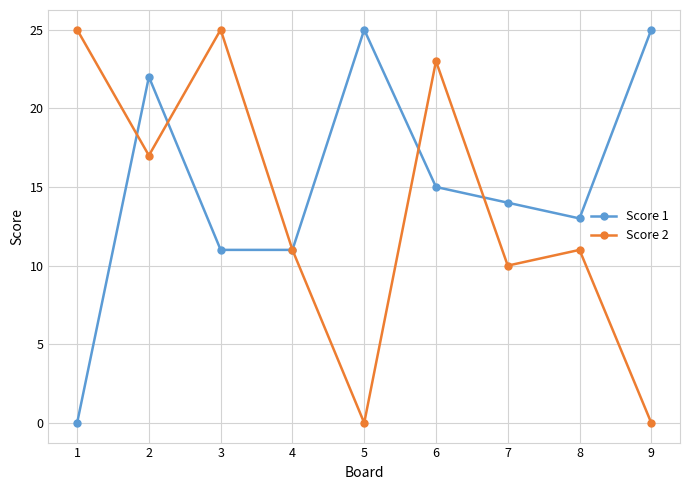

At 7, list the series in order from smallest to largest.

Score 2, Score 1